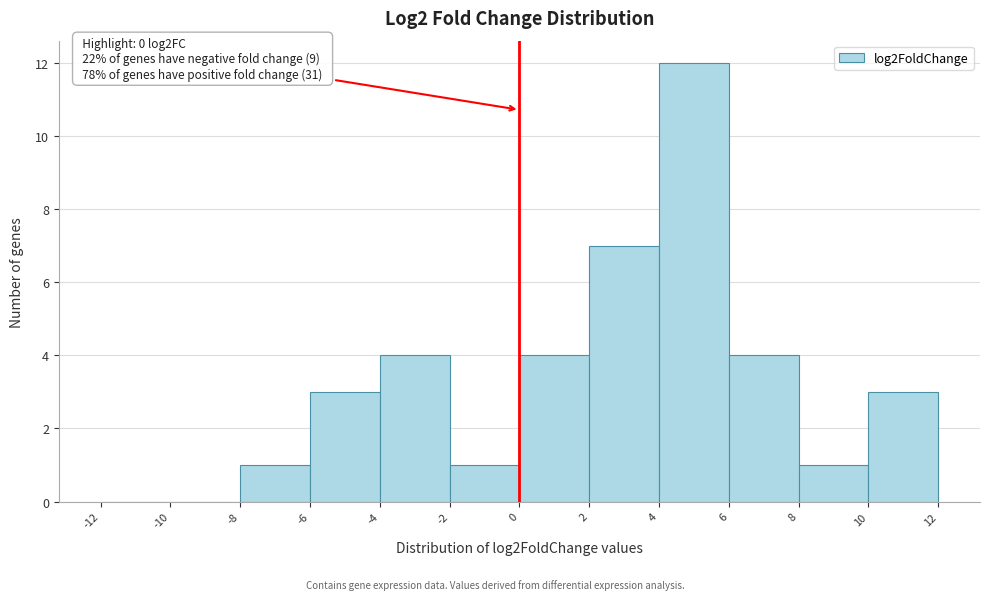

Over which range of the x-axis is the bar tallest?

4 to 6